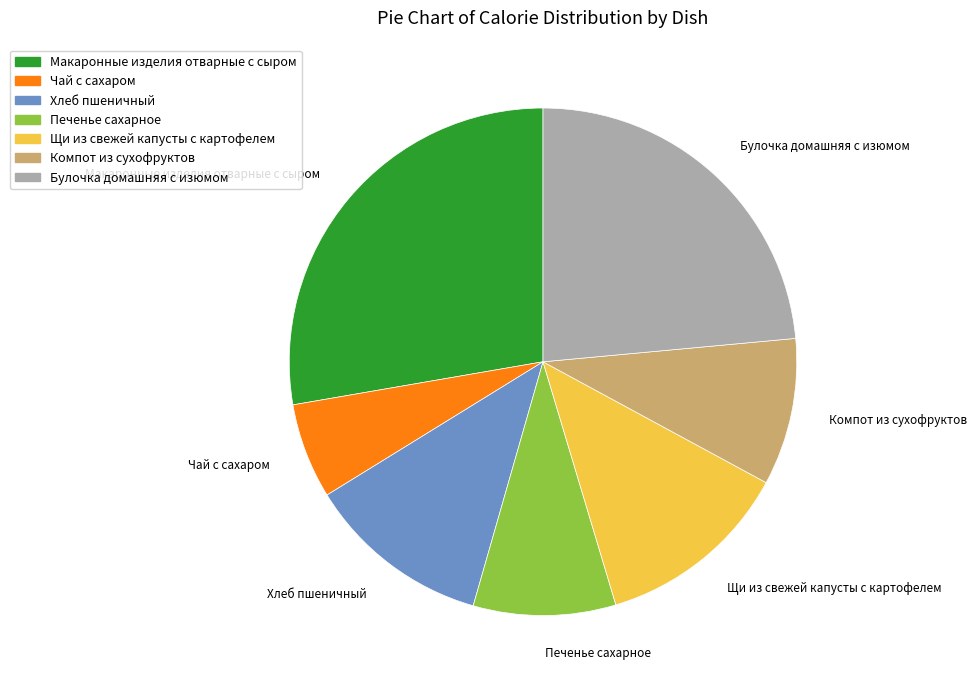

Count the number of slices in the pie.

7